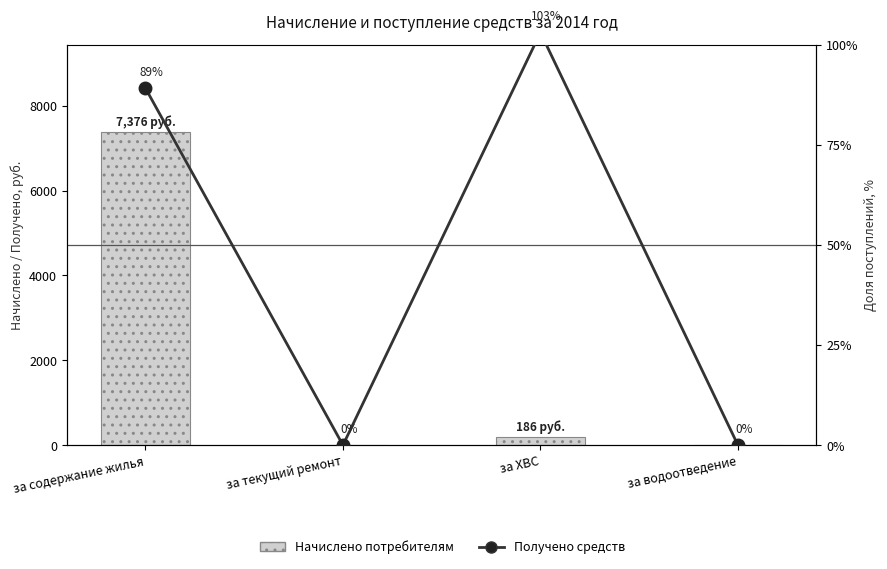

How many values in the Начислено потребителям series are below 186?

2